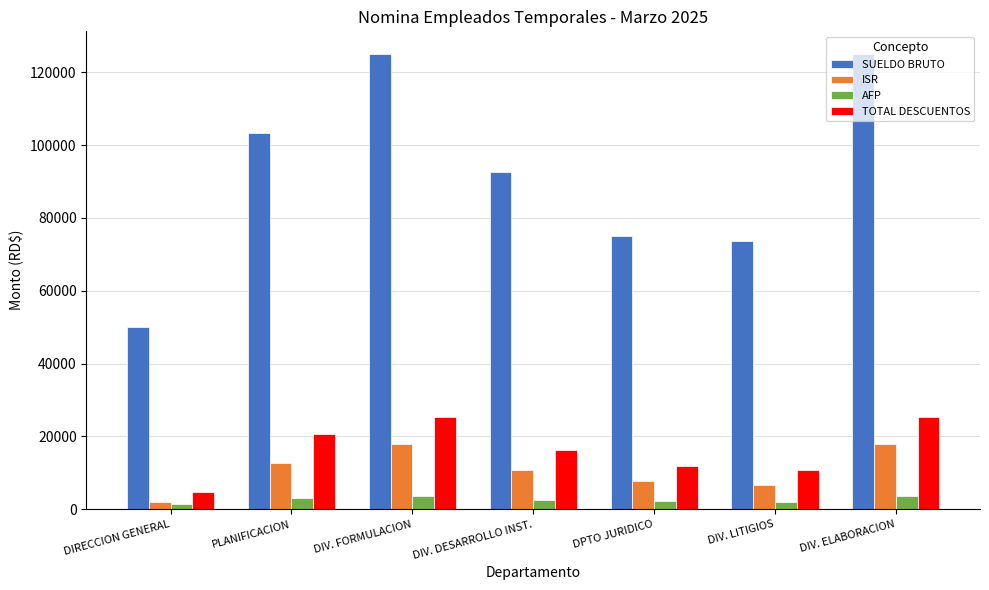

Does the chart contain stacked bars?

No